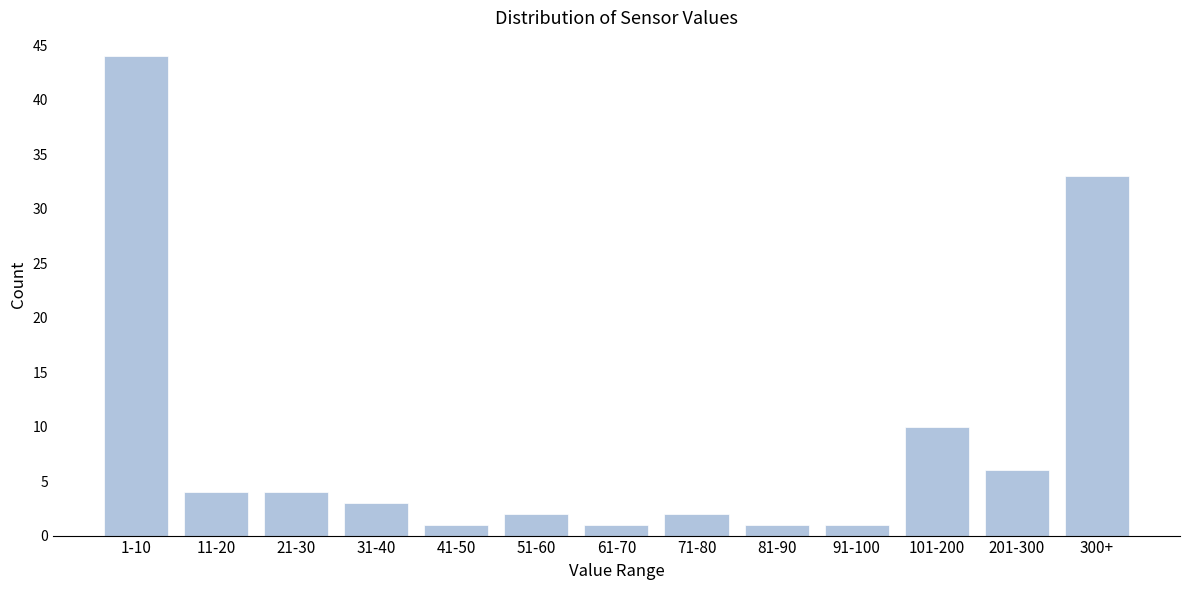

Reading left to right, transcribe all the data shown in this chart.

44	4	4	3	1	2	1	2	1	1	10	6	33